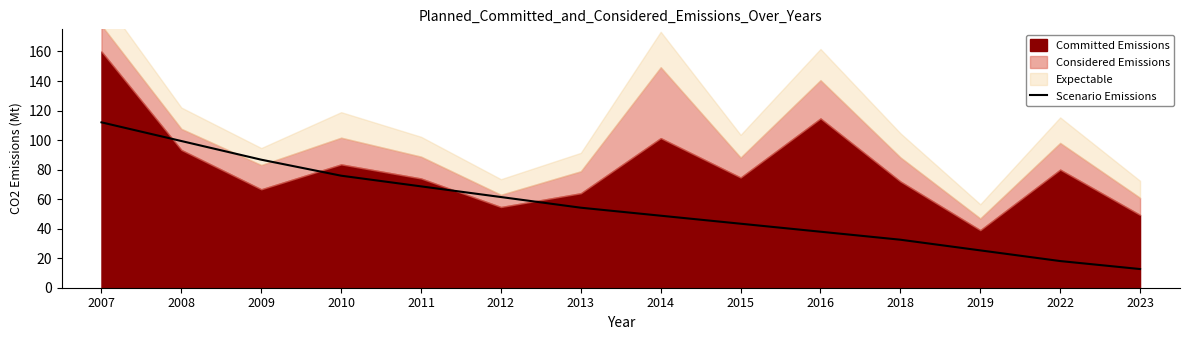

The chart shows a value of 18.9 at 2023. True or false?

False